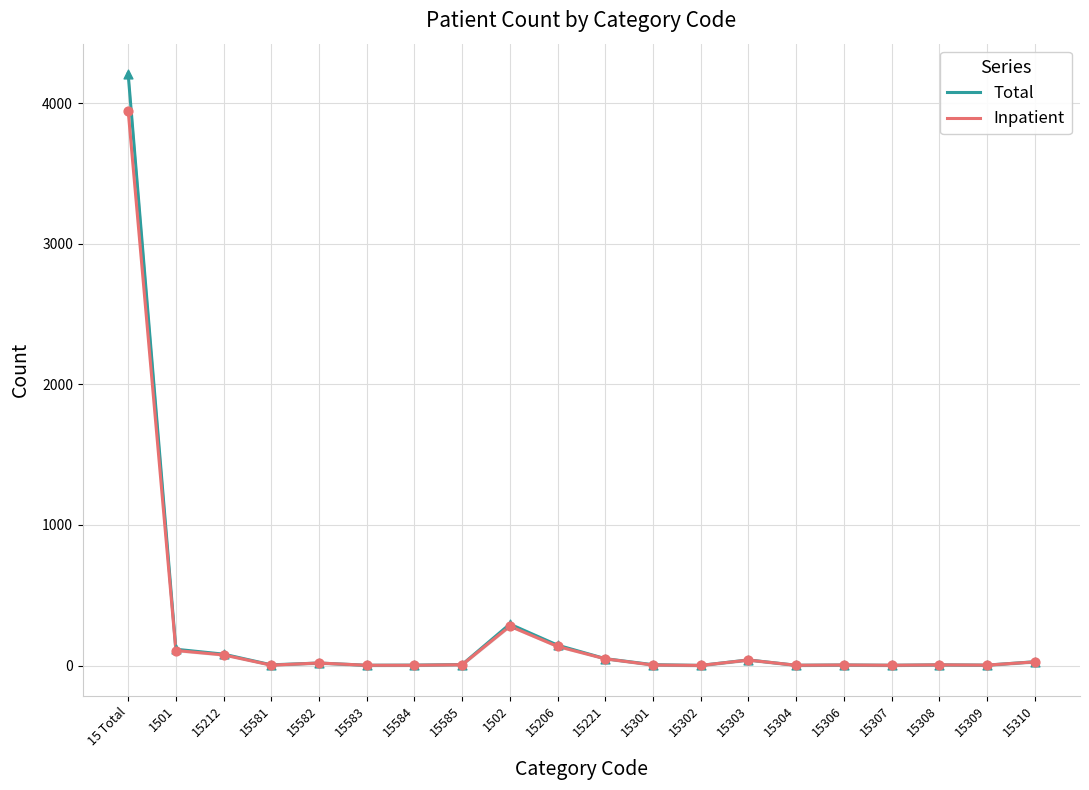

At which category is the sum across all series the highest?

15 Total